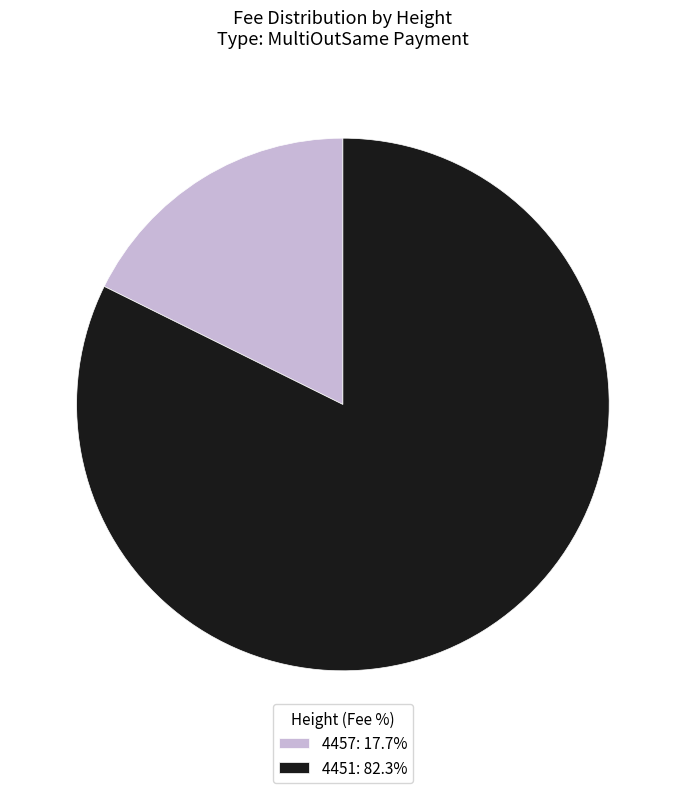

Which slice represents more than half of the pie?

4451